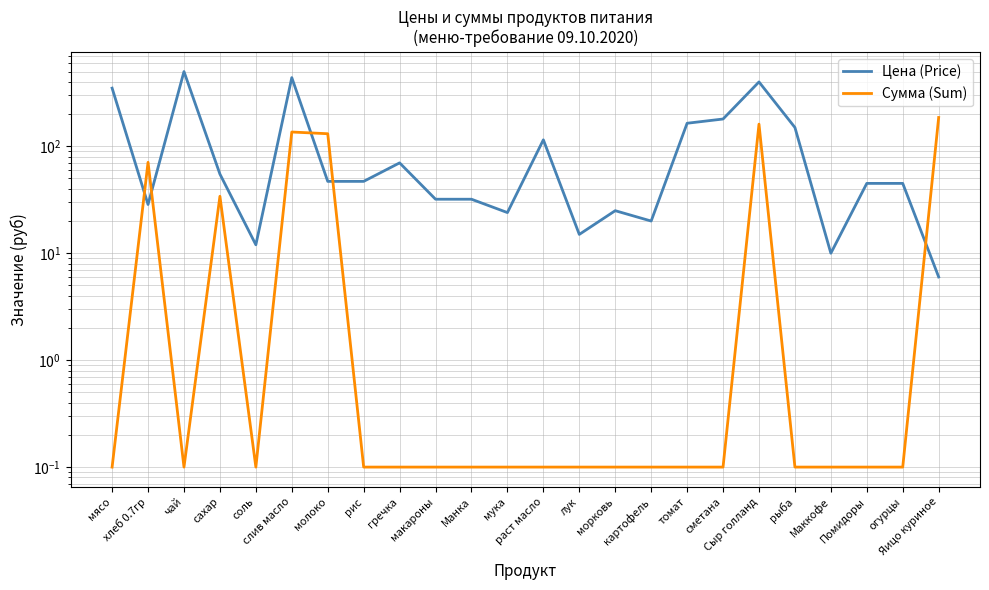

Reading left to right, extract all data points from this chart.

Цена (Price): 350.0	28.6	500.0	55.0	12.0	438.9	47.0	47.0	70.0	32.0	32.0	24.0	115.0	15.0	25.0	20.0	164.3	180.0	400.0	150.0	10.0	45.0	45.0	6.0
Сумма (Sum): 0.1	70.9	0.1	34.1	0.1	136.1	131.1	0.1	0.1	0.1	0.1	0.1	0.1	0.1	0.1	0.1	0.1	0.1	161.2	0.1	0.1	0.1	0.1	186.0